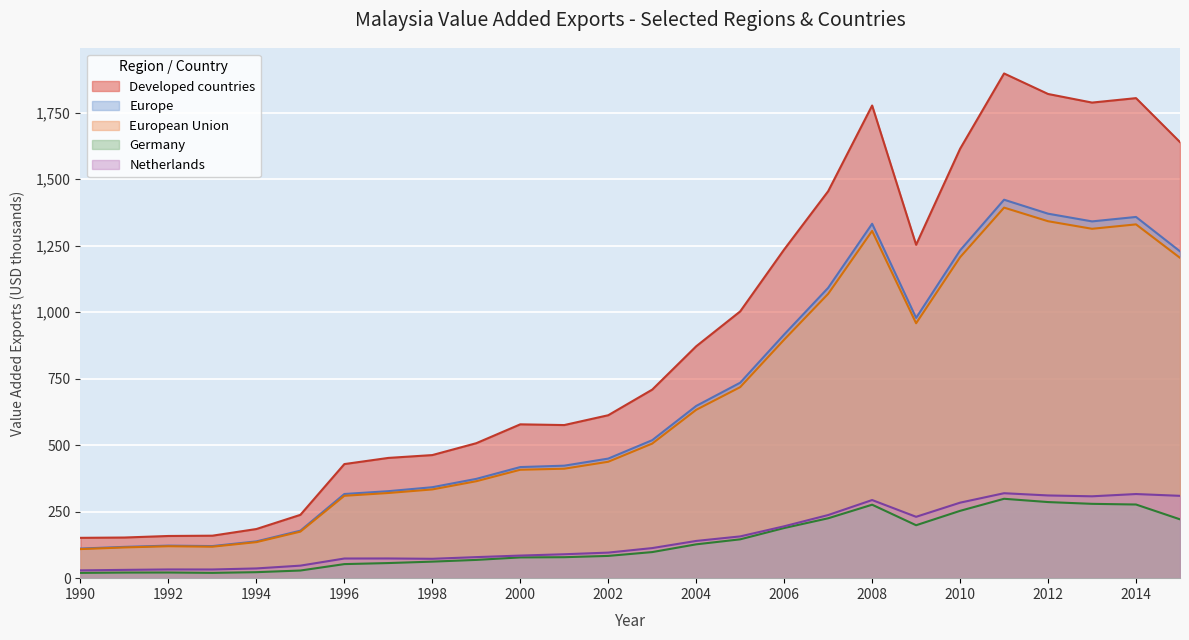

What is the value of the Germany point at the 7th from the left?

52.9